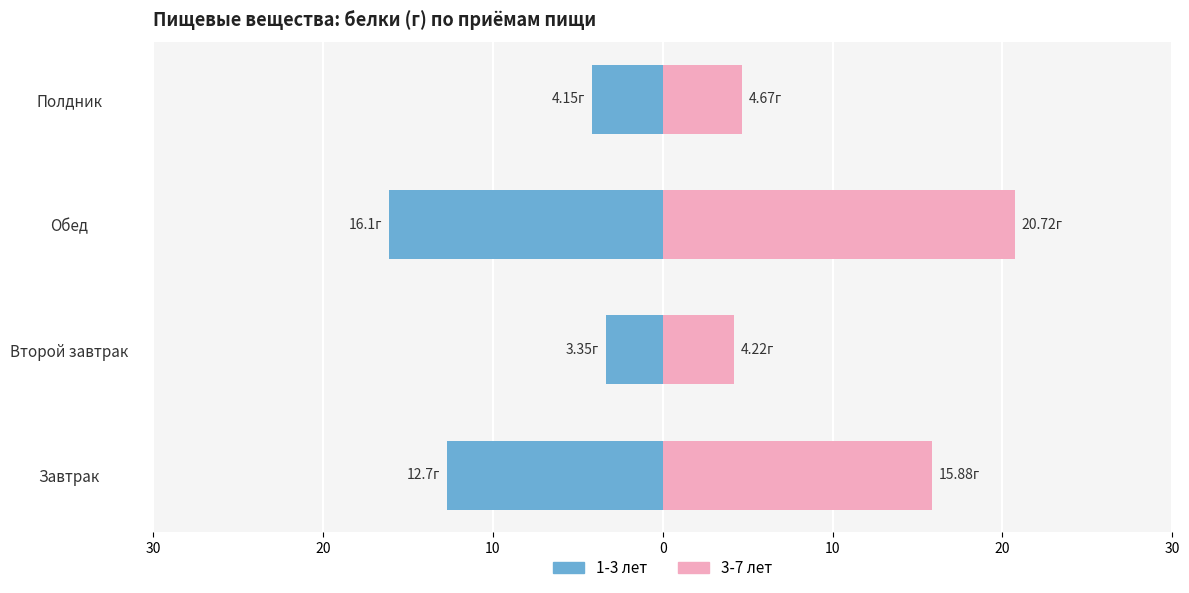

Which series changed the most between Второй завтрак and Полдник?

1-3 лет